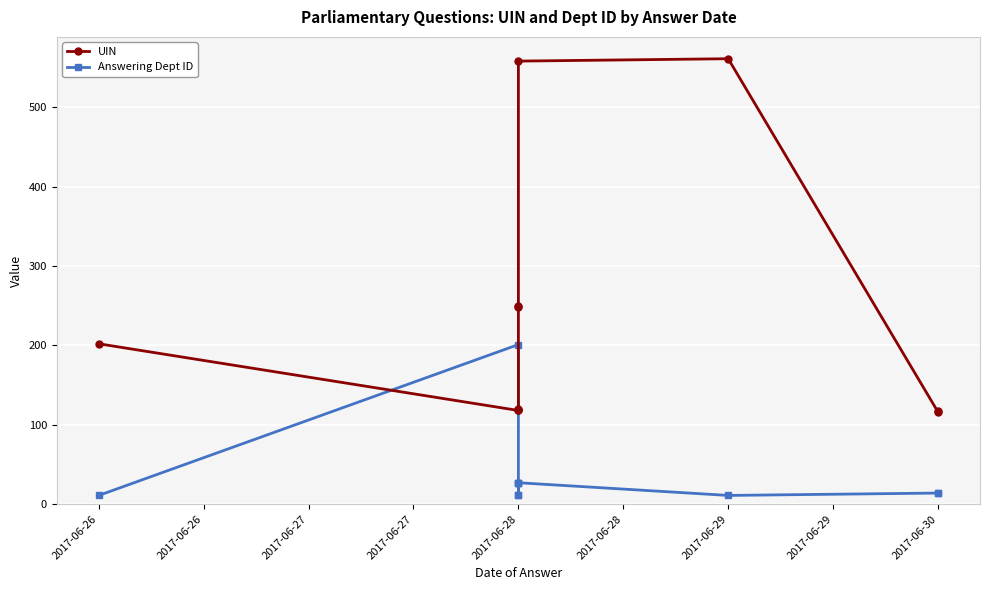

Rank the series by their average value, from lowest to highest.

Answering Dept ID, UIN